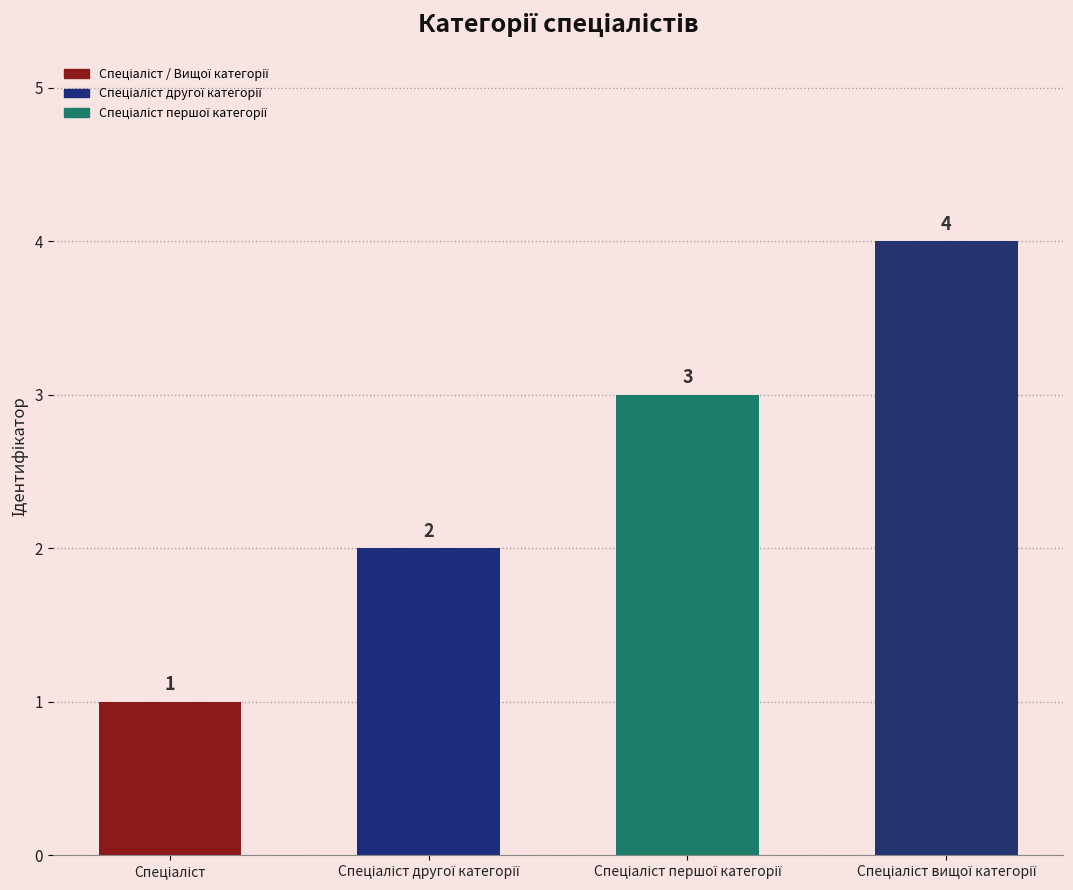

How many distinct data groups are displayed?

1